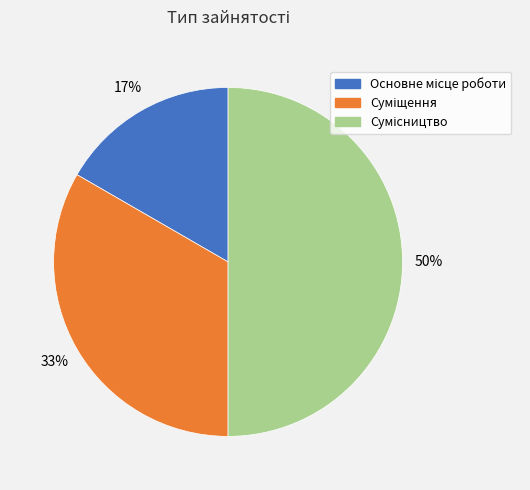

Count the number of slices in the pie.

3